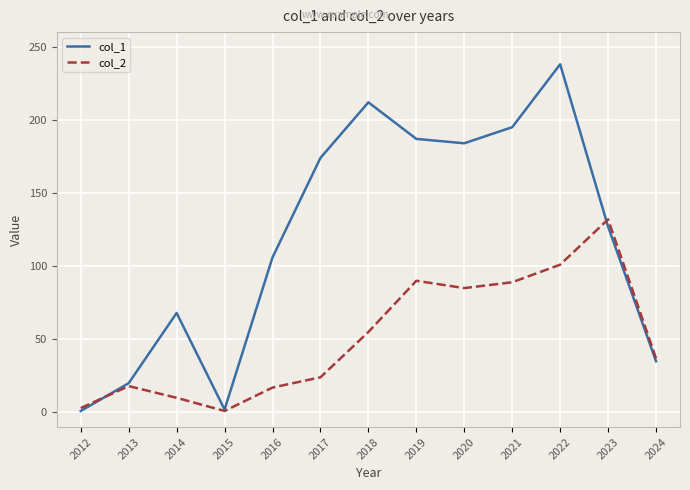

Read the col_1 value at 2022, to the nearest 10.

240